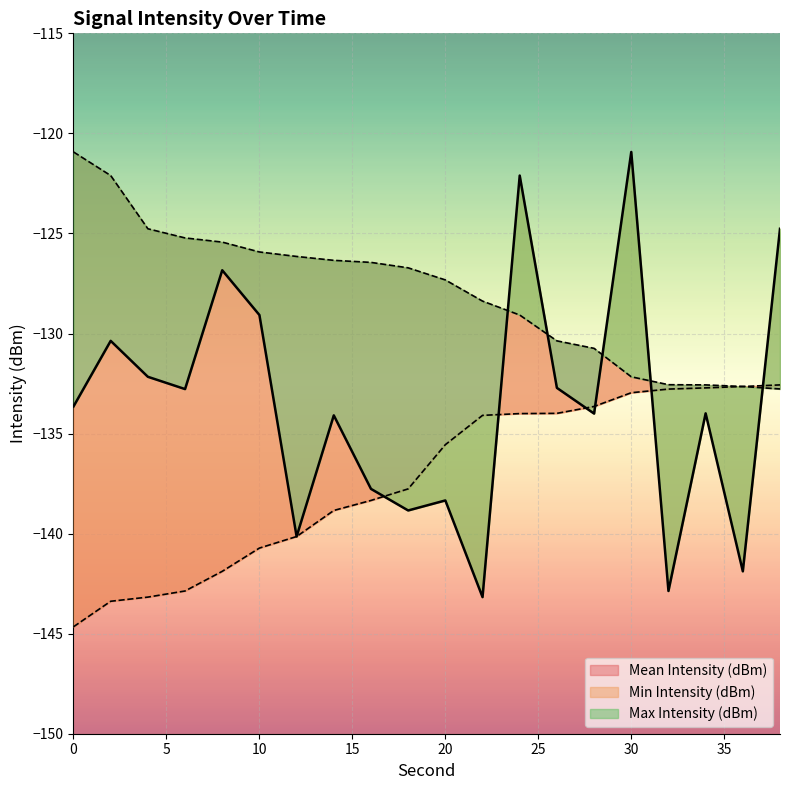

Does the chart display data point markers on the line(s)?

No